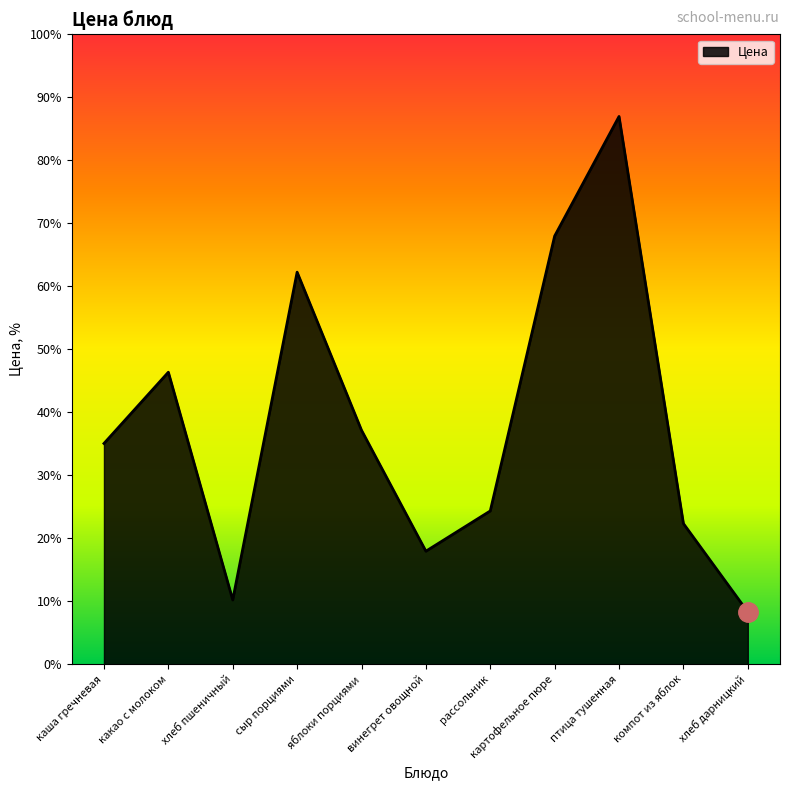

Which has a higher value, винегрет овощной or сыр порциями?

сыр порциями